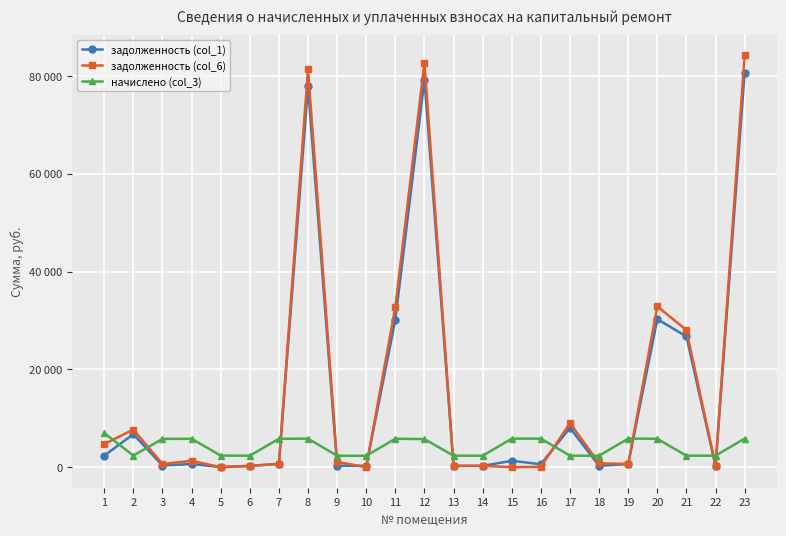

Reading left to right, transcribe all the data shown in this chart.

задолженность (col_1): 1=2345.4	2=6740.8	3=330.1	4=644.7	5=0.0	6=259.9	7=643.9	8=77884.6	9=282.5	10=257.4	11=30151.6	12=79265.3	13=259.9	14=259.1	15=1296.1	16=591.9	17=8038.0	18=259.1	19=648.9	20=30269.0	21=26732.5	22=260.7	23=80716.2
задолженность (col_6): 1=4719.8	2=7687.3	3=642.6	4=1289.5	5=0.0	6=259.9	7=643.9	8=81363.7	9=1064.2	10=0.0	11=32748.1	12=82730.1	13=259.9	14=259.1	15=0.0	16=68.1	17=9002.3	18=778.2	19=648.9	20=32876.7	21=28036.3	22=260.7	23=84244.4
начислено (col_3): 1=6972.2	2=2369.1	3=5772.7	4=5802.7	5=2361.6	6=2339.1	7=5795.2	8=5832.6	9=2331.5	10=2316.6	11=5802.7	12=5735.2	13=2339.1	14=2331.5	15=5832.6	16=5832.6	17=2339.1	18=2331.5	19=5840.2	20=5795.2	21=2339.1	22=2346.6	23=5840.2